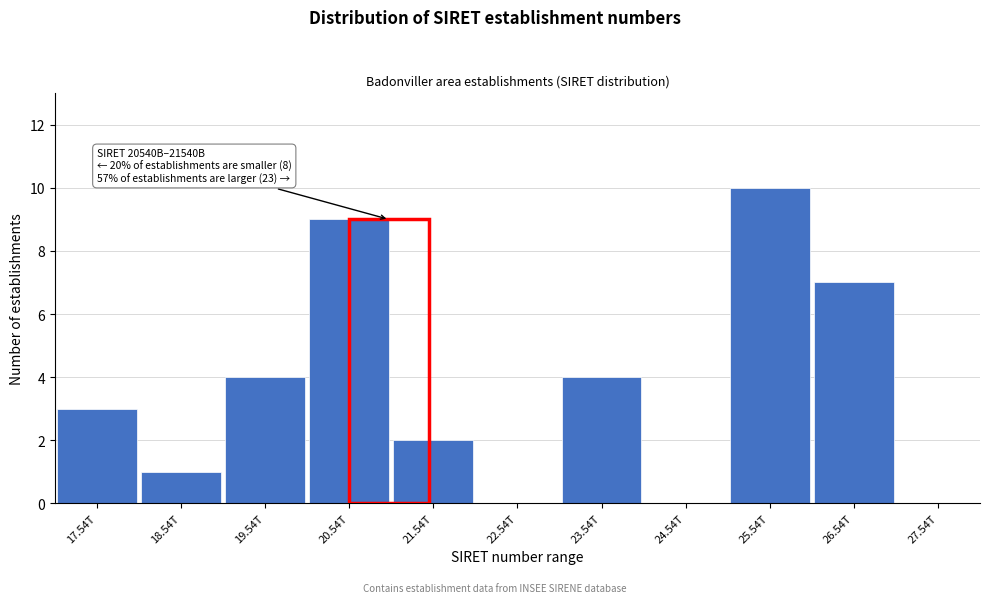

Reading left to right, transcribe all the data shown in this chart.

17.54T=3	18.54T=1	19.54T=4	20.54T=9	21.54T=2	22.54T=0	23.54T=4	24.54T=0	25.54T=10	26.54T=7